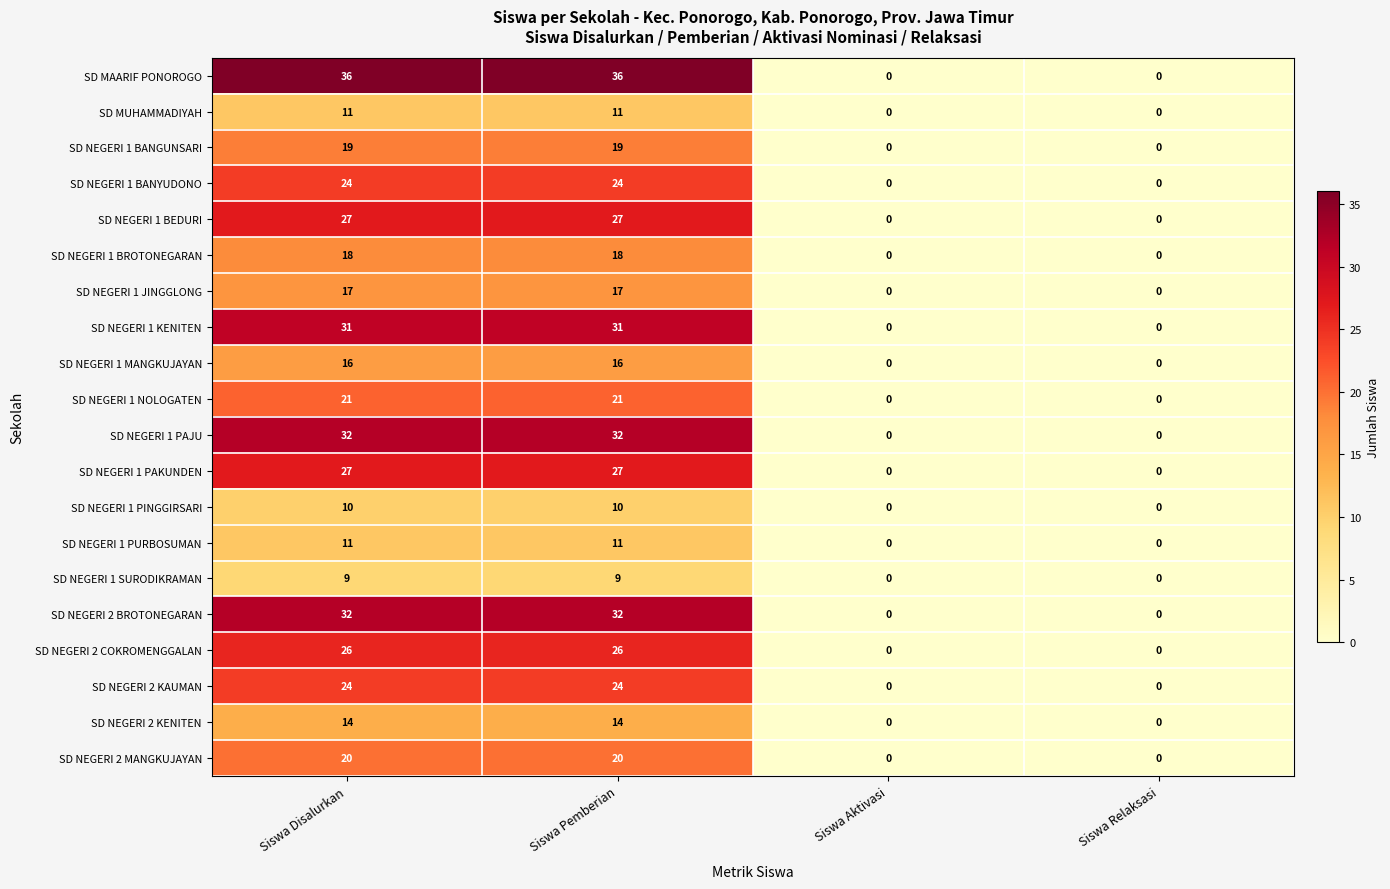

What is the sum of the SD NEGERI 2 KAUMAN values at Siswa Pemberian and Siswa Relaksasi?

24